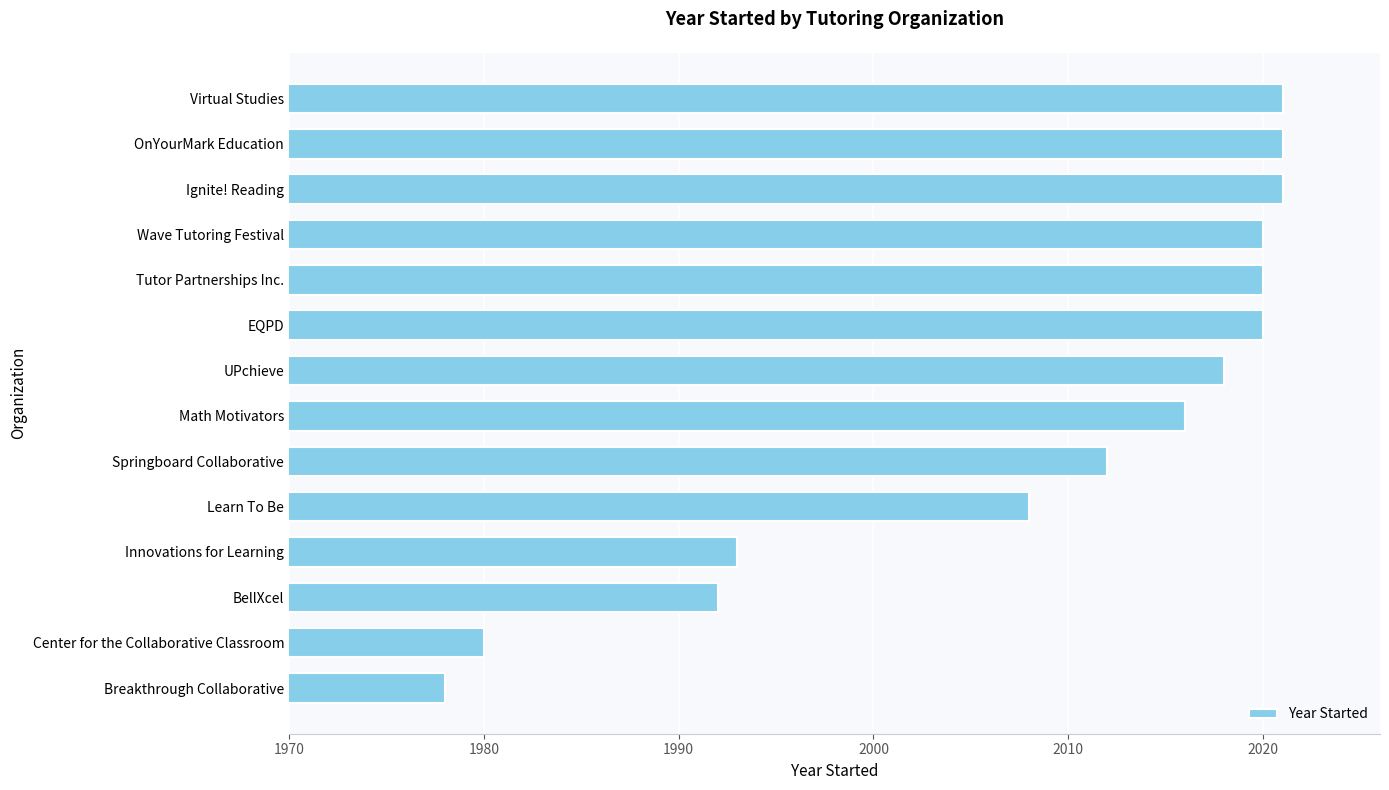

How many distinct data groups are displayed?

1